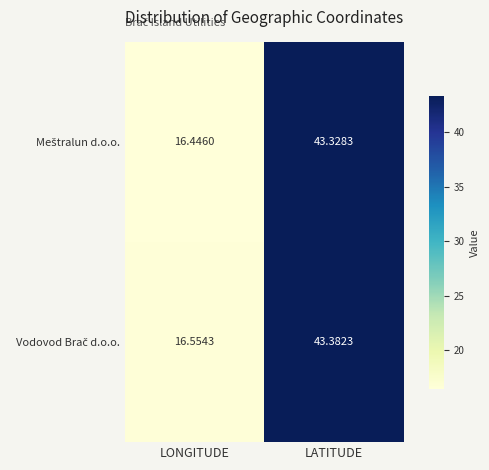

What is the greatest value displayed?

43.4